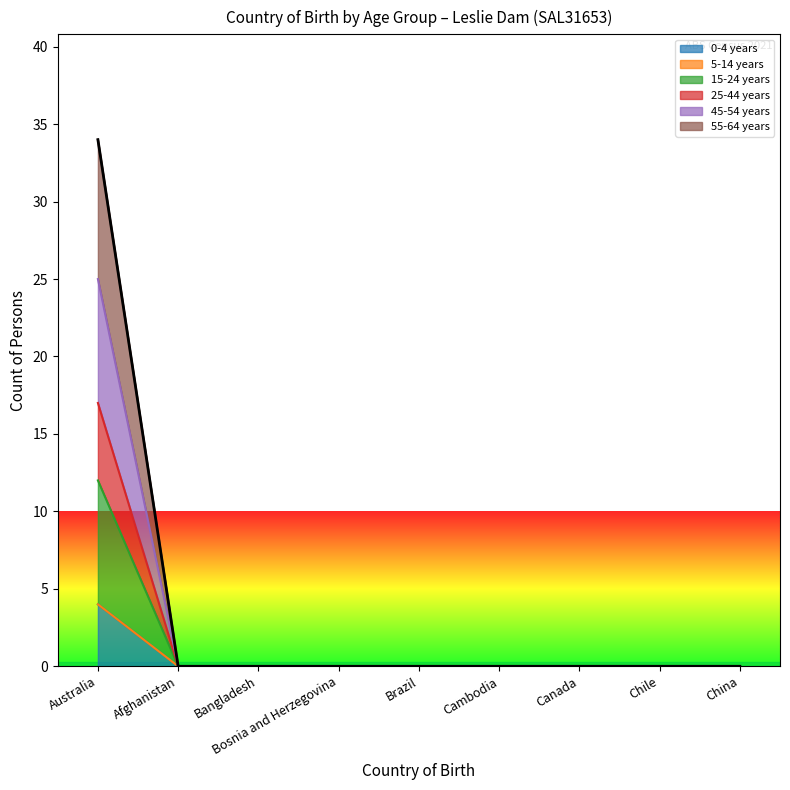

True or false: 25-44 years and 45-54 years intersect in this chart.

False